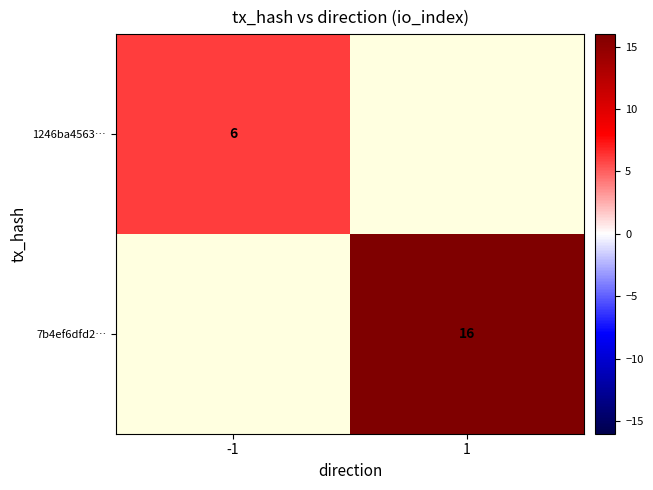

The 1246ba4563… series shows 9.7 at -1. True or false?

False